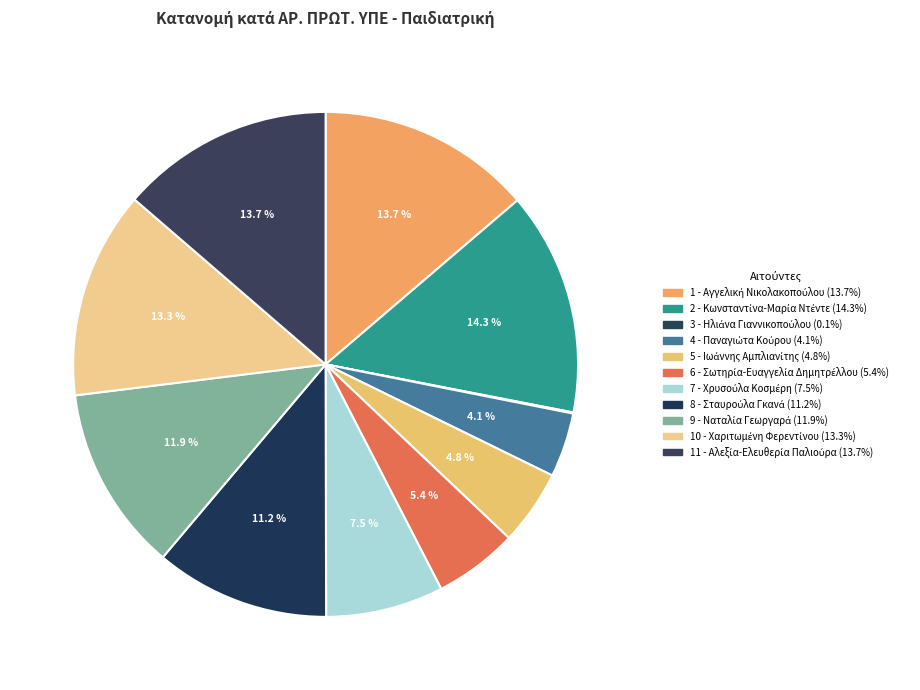

To the nearest percent, what is the difference between the largest and smallest slice percentages?

14%